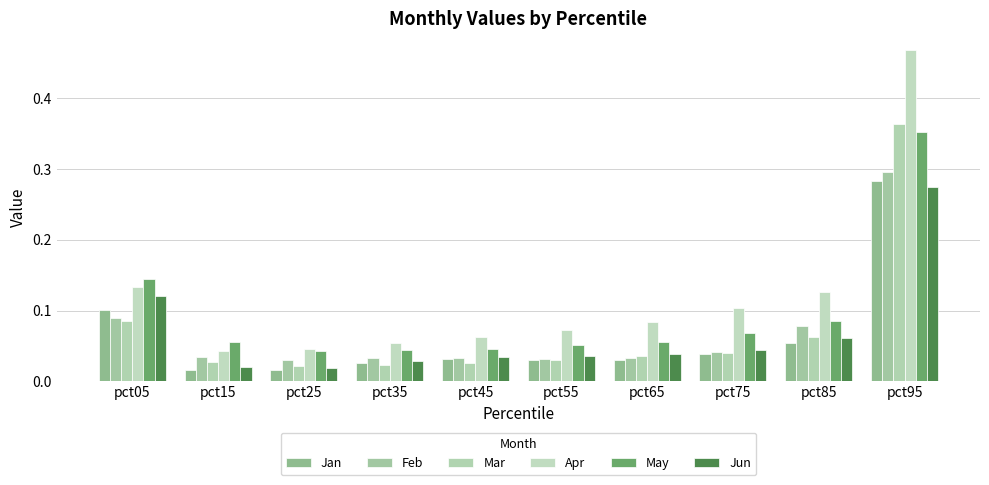

What value does the Apr series have at pct35?

0.1